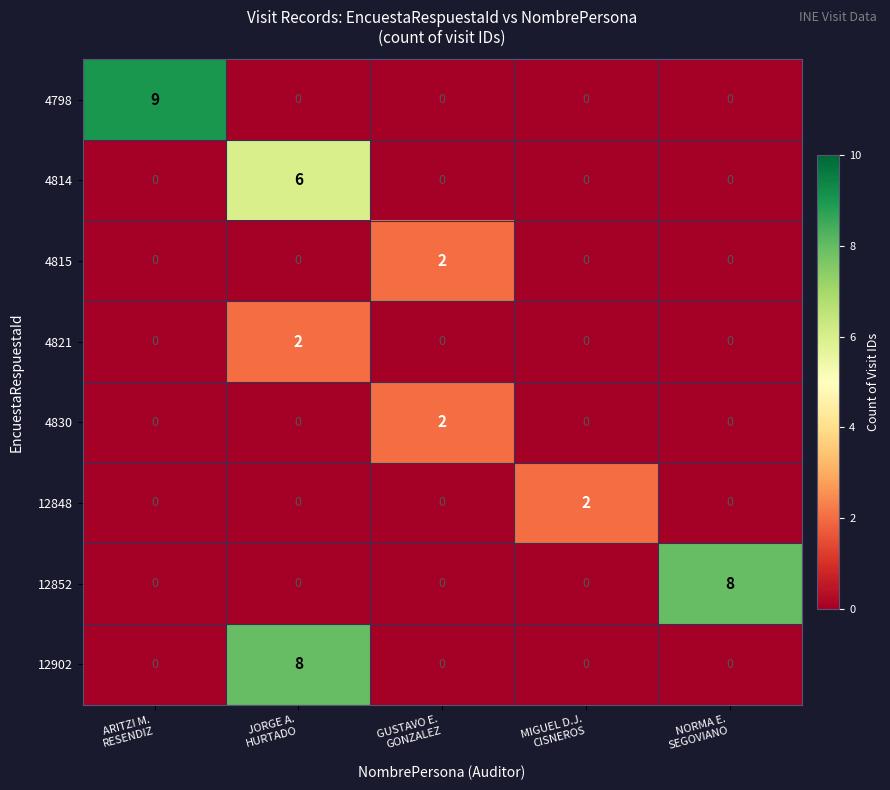

What is the sum of all 12902 values?

8